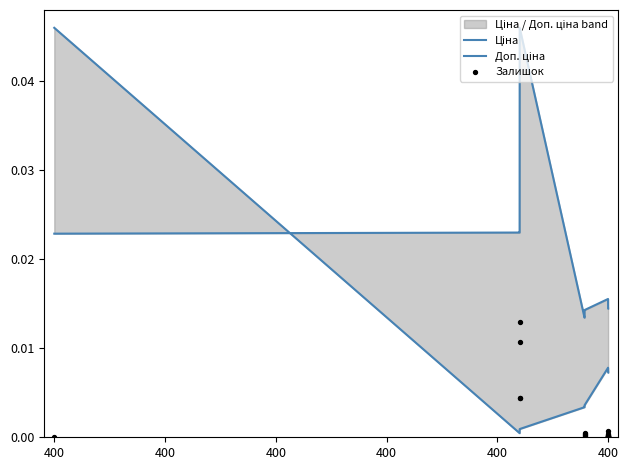

At which category is the sum across all series the highest?

400